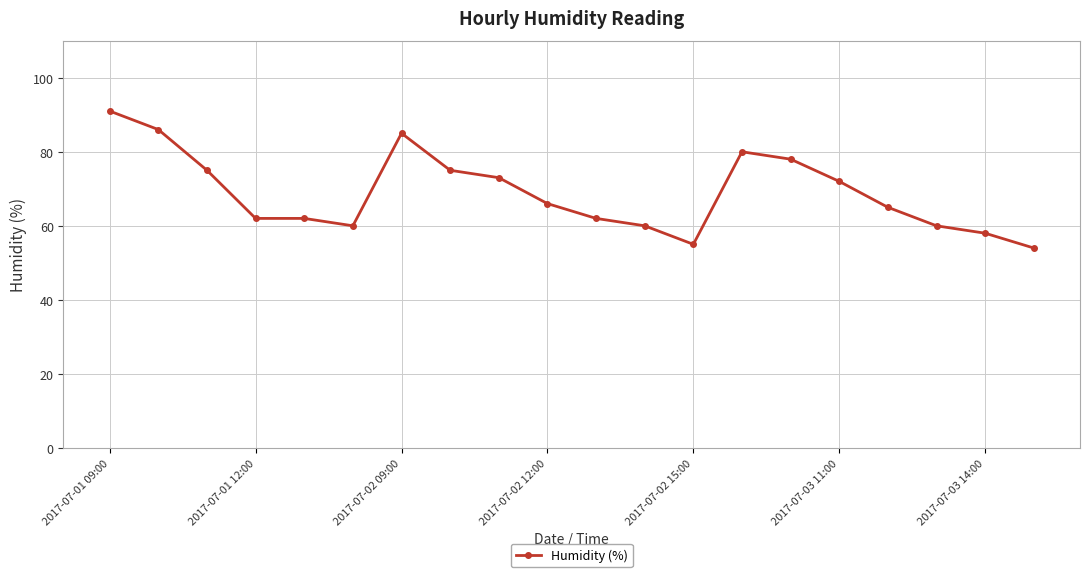

What is the difference between the maximum and minimum values?

37